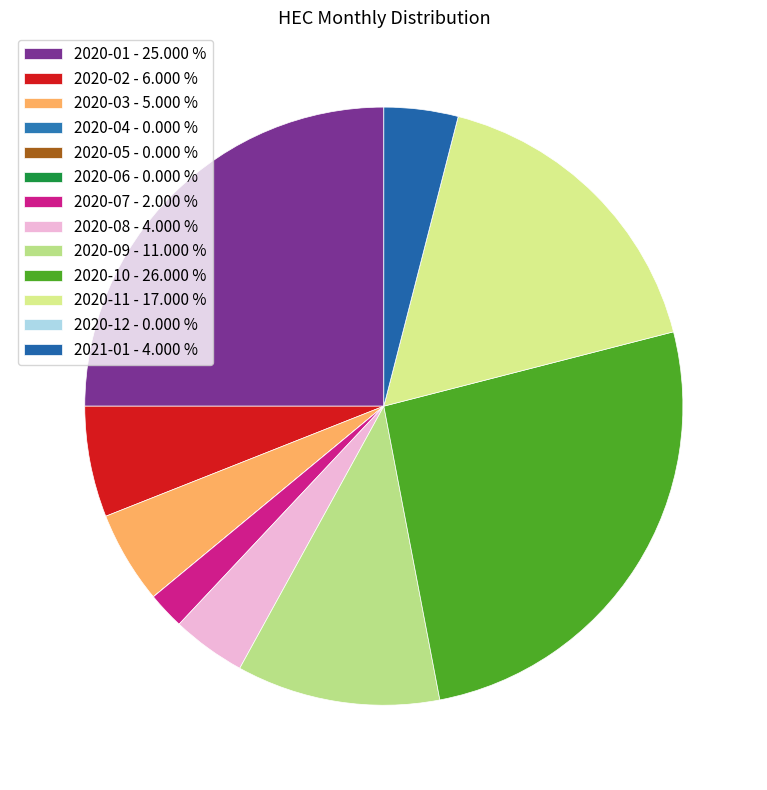

To the nearest percent, what is the combined percentage of 2021-01 and 2020-07?

6%